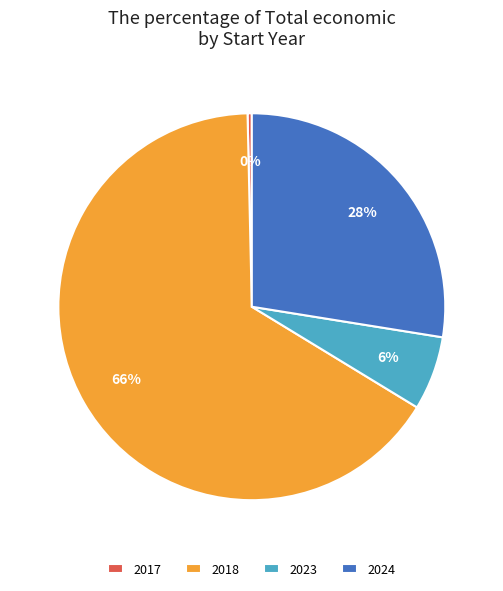

How many segments does this pie chart have?

4